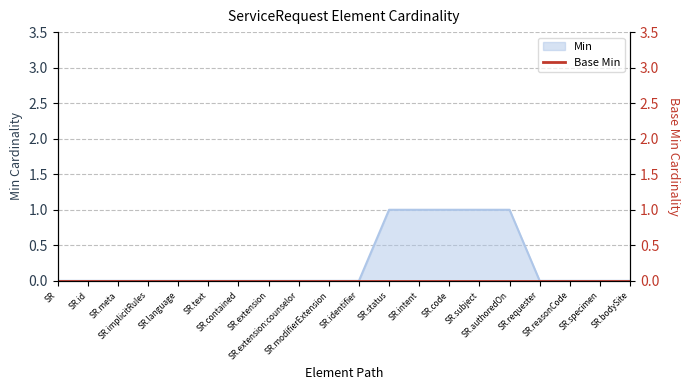

Is it true that the value at SR is 1?

False